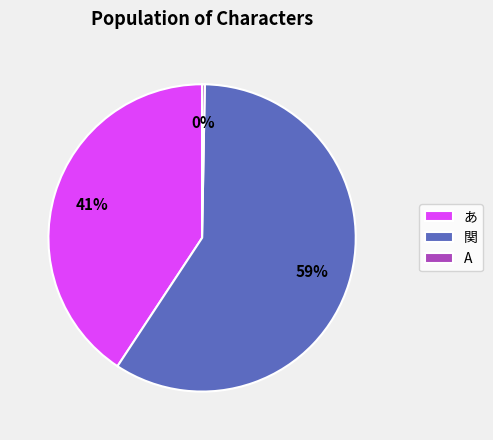

True or false: 関 accounts for 74% of the total.

False